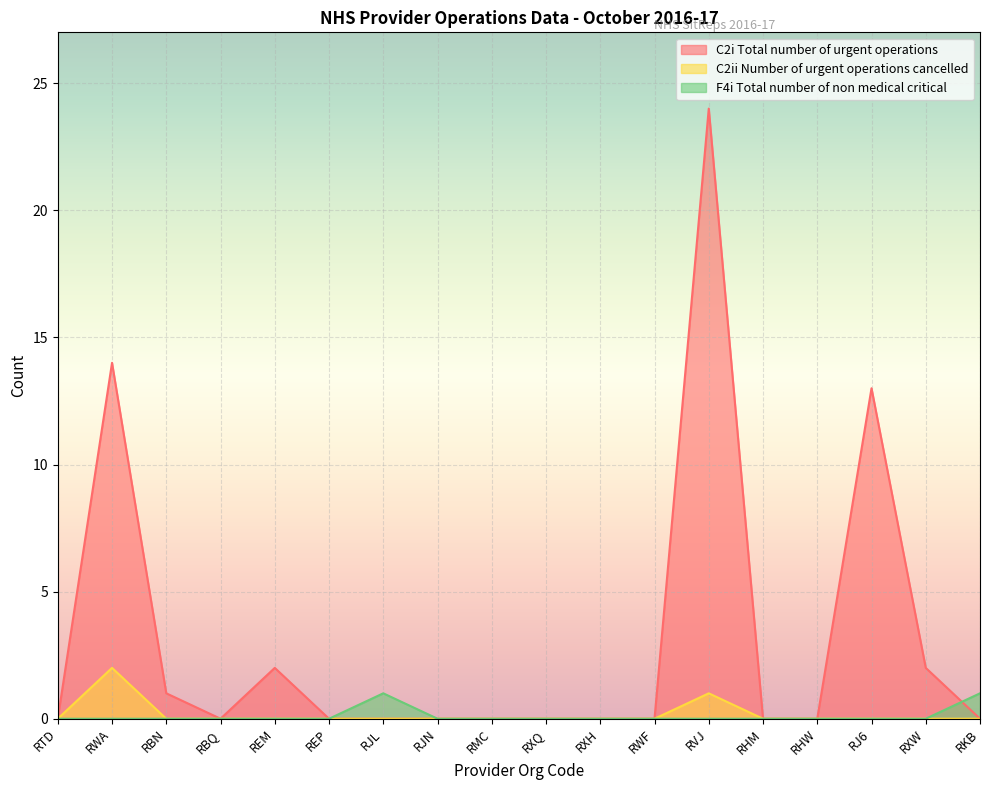

Reading right to left, list all the values displayed in this chart.

C2i Total number of urgent operations: 0	2	13	0	0	24	0	0	0	0	0	0	0	2	0	1	14	0
C2ii Number of urgent operations cancelled: 0	0	0	0	0	1	0	0	0	0	0	0	0	0	0	0	2	0
F4i Total number of non medical critical: 1	0	0	0	0	0	0	0	0	0	0	1	0	0	0	0	0	0